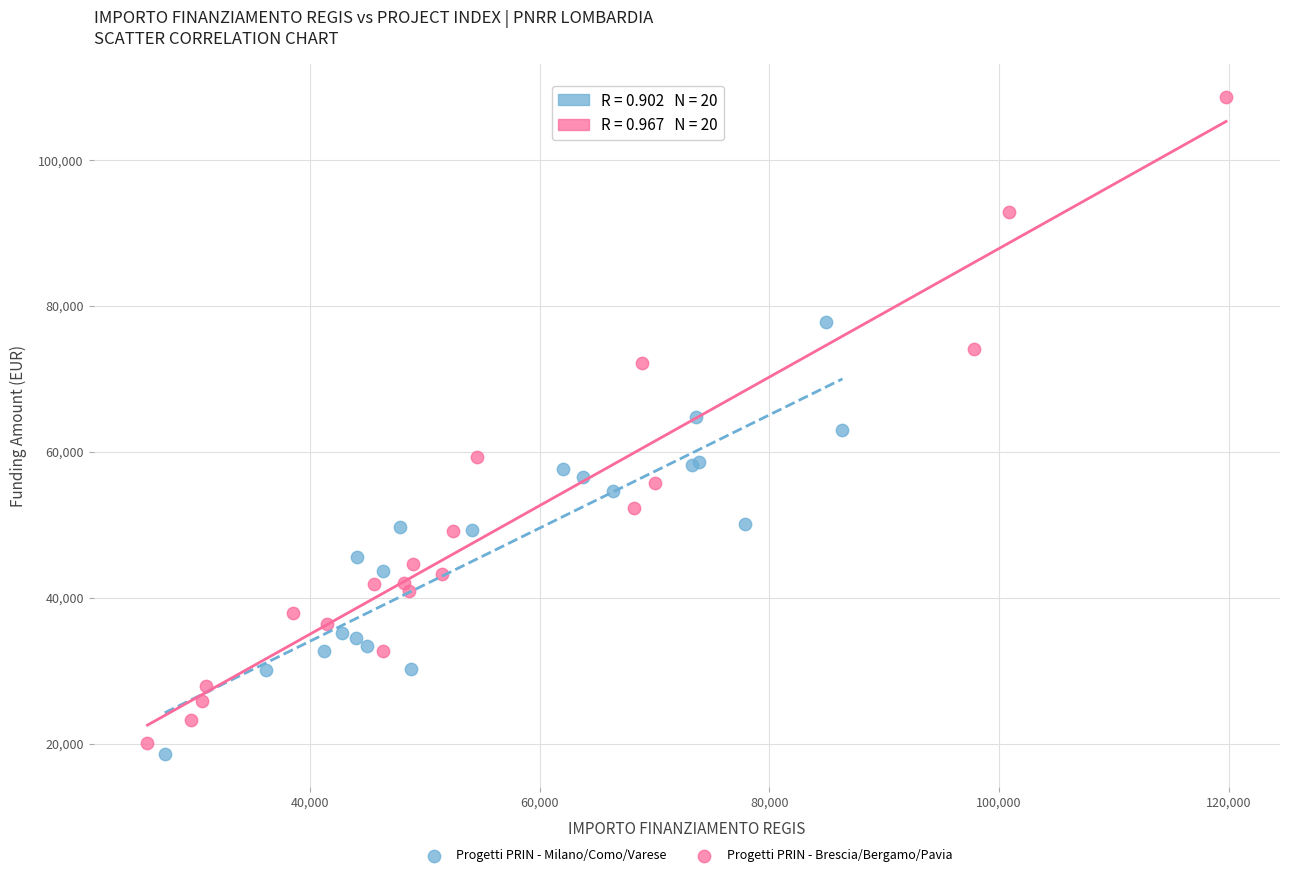

Which series has the largest Y range (max minus min)?

Progetti PRIN - Brescia/Bergamo/Pavia